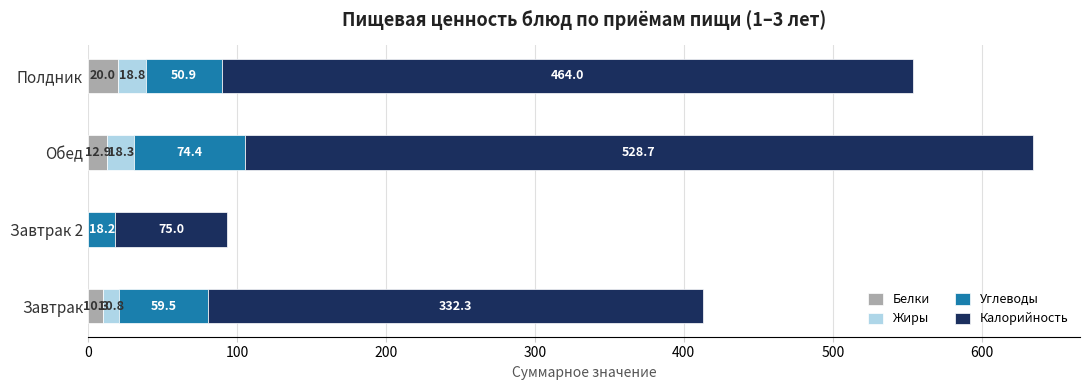

What are all the series names shown in the legend?

Белки, Жиры, Углеводы, Калорийность